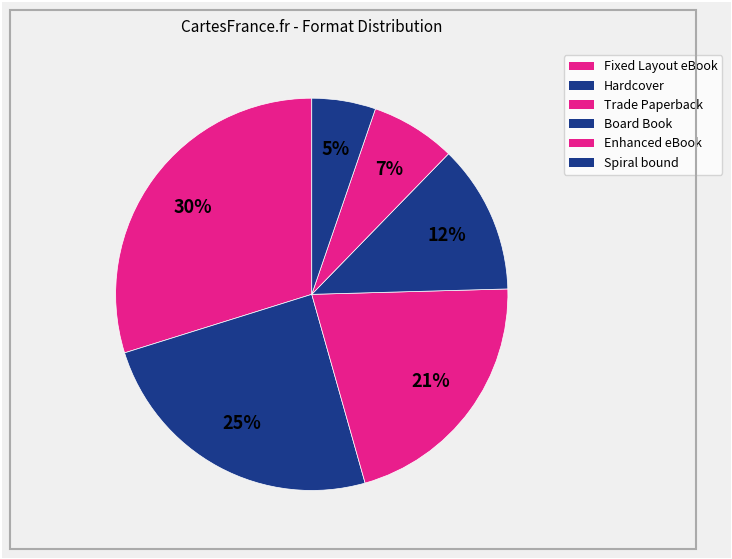

How many segments does this pie chart have?

6